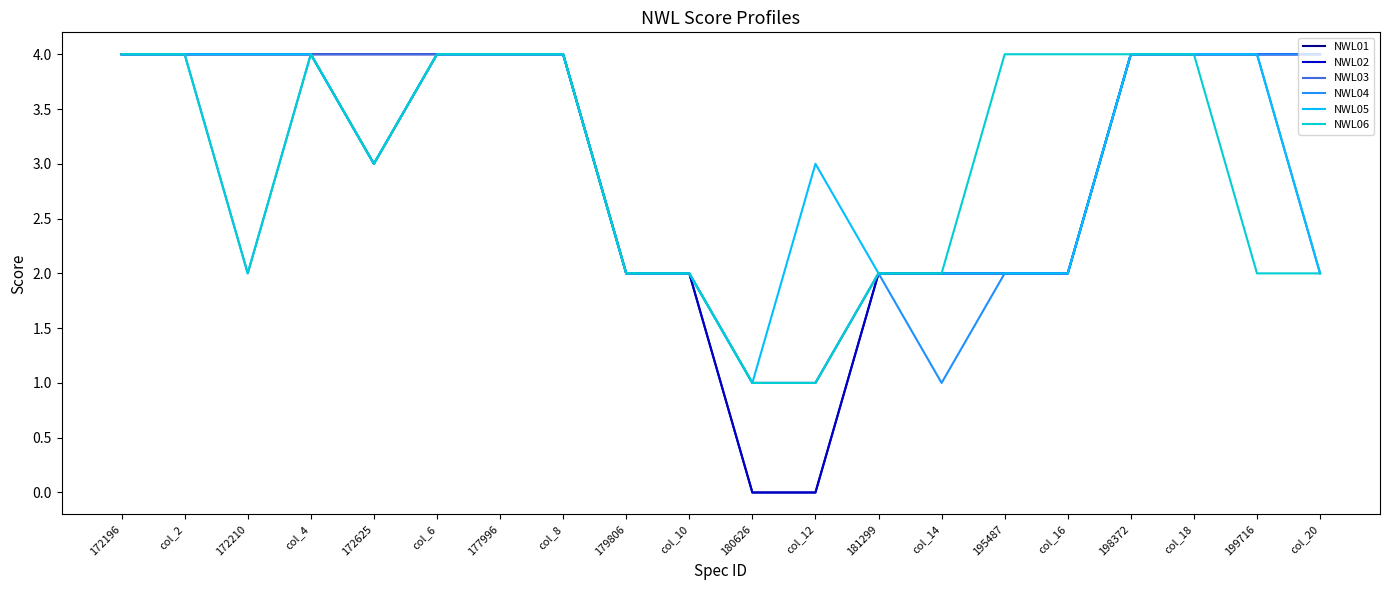

What is the difference between the second highest and minimum values in the NWL05 series?

3